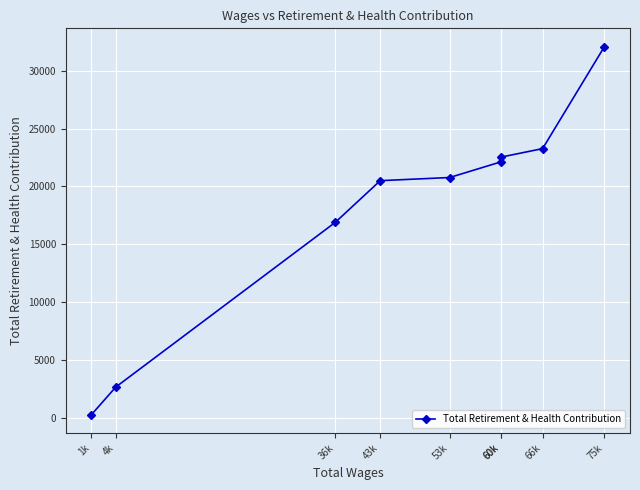

List the labels in order of value, smallest first.

1k, 4k, 36k, 43k, 53k, 60k, 60k, 66k, 75k